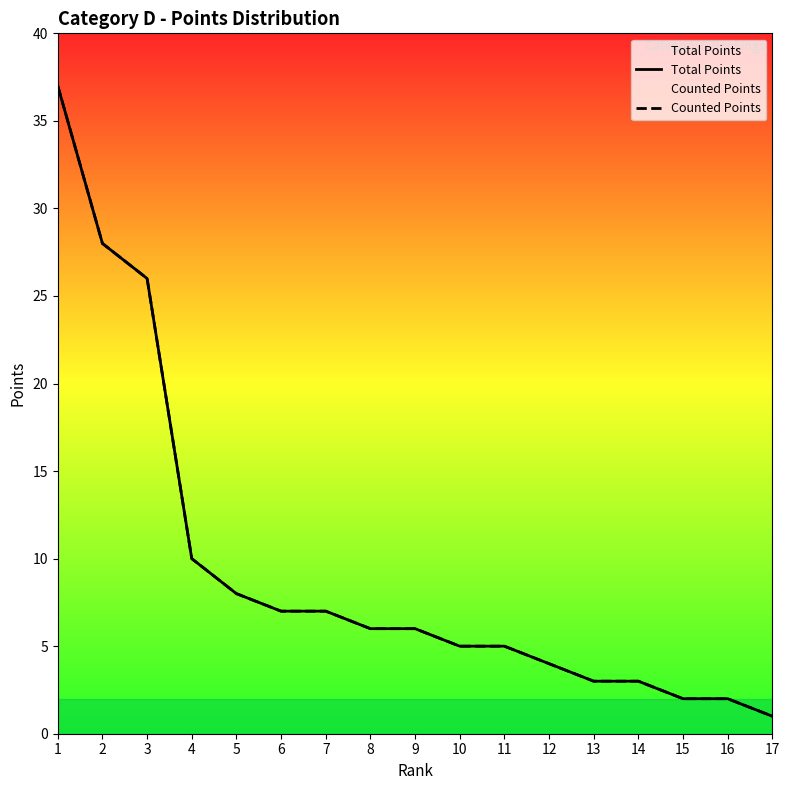

What is the value of the Total Points point at the 14th from the left?

3